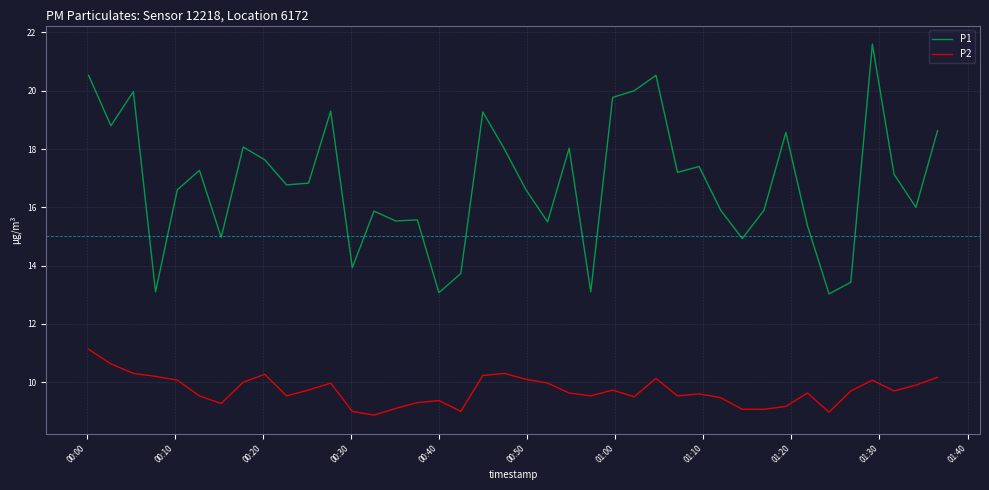

Rank the series by their maximum value, from highest to lowest.

P1, P2